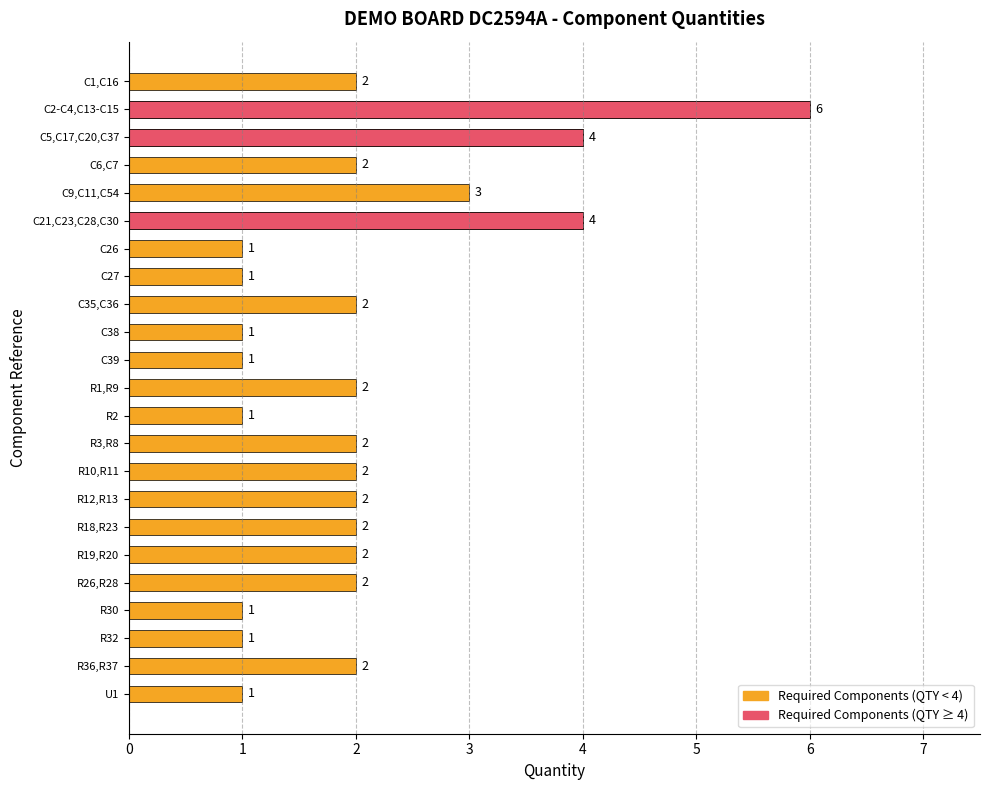

The chart shows a value of 2 at R3,R8. True or false?

True